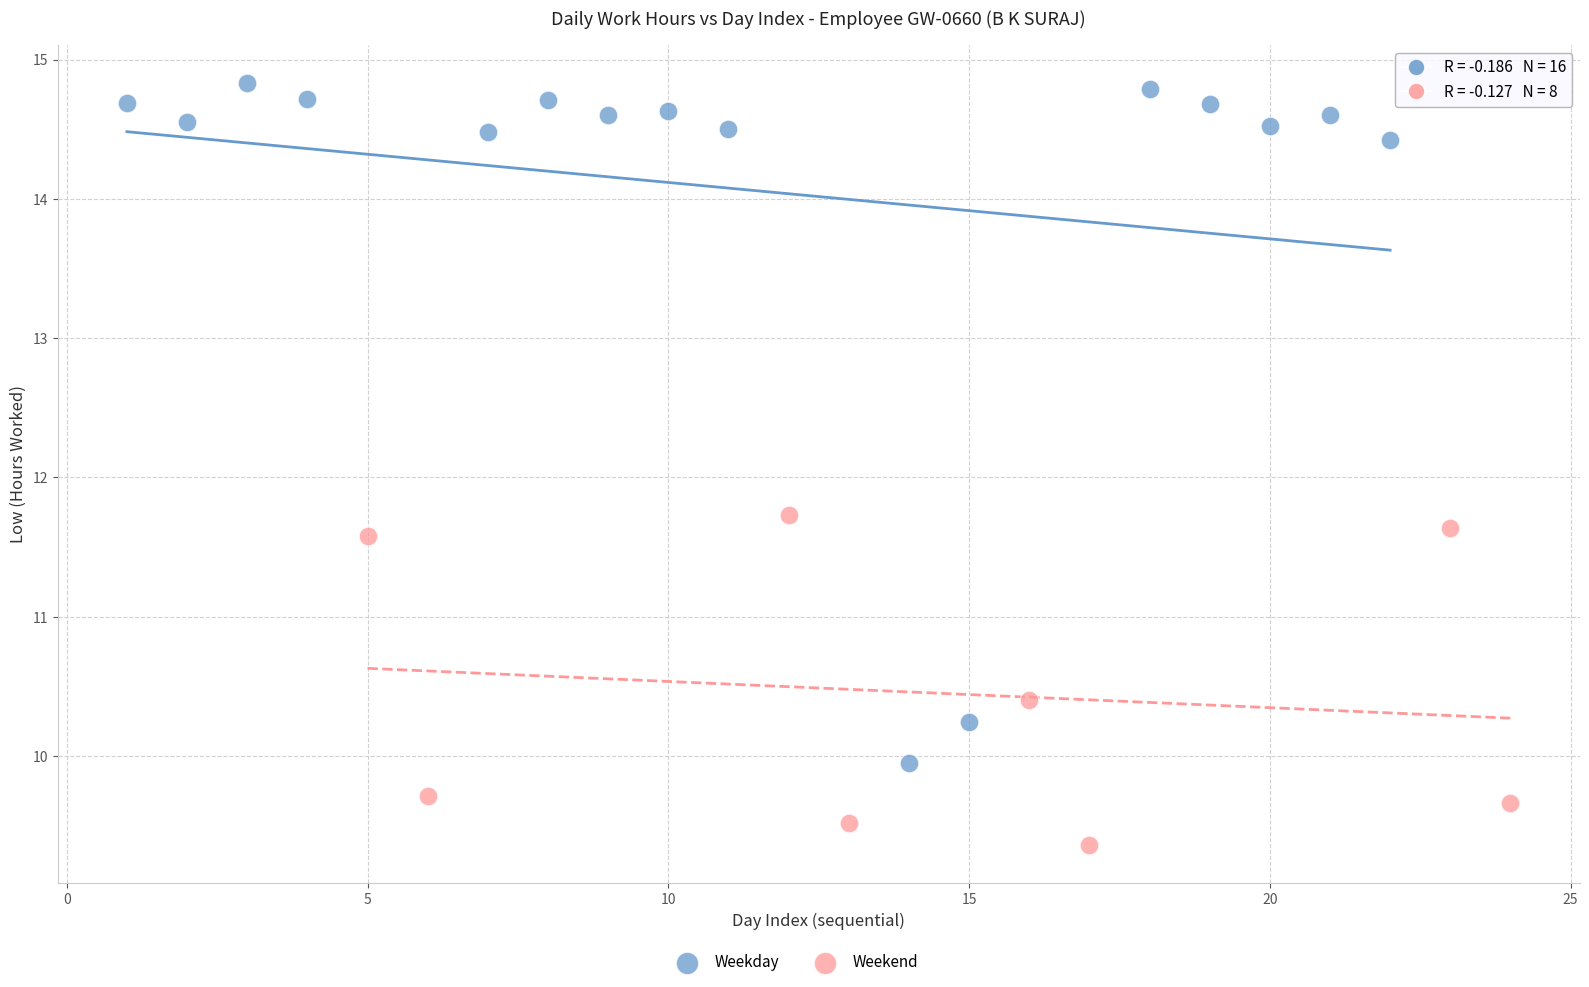

Which series contains the lowest Y value?

Weekend